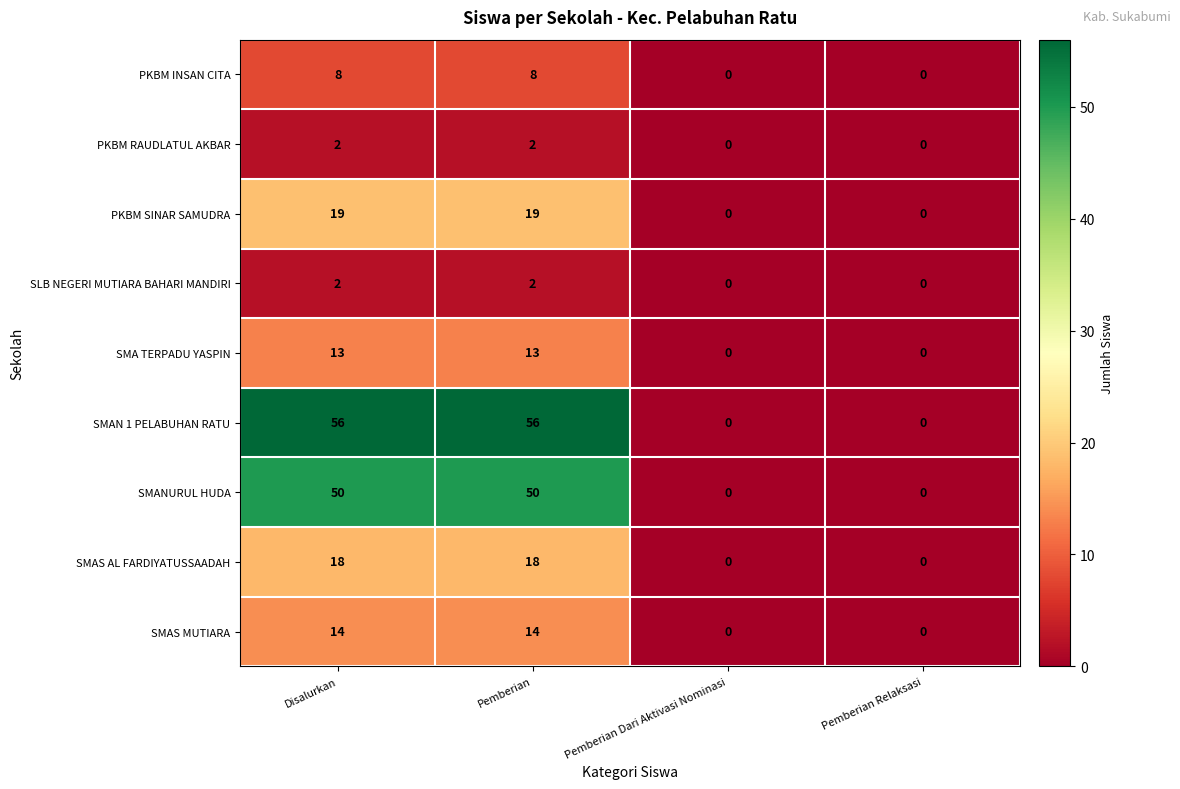

How many values in the SLB NEGERI MUTIARA BAHARI MANDIRI series are below 2?

2